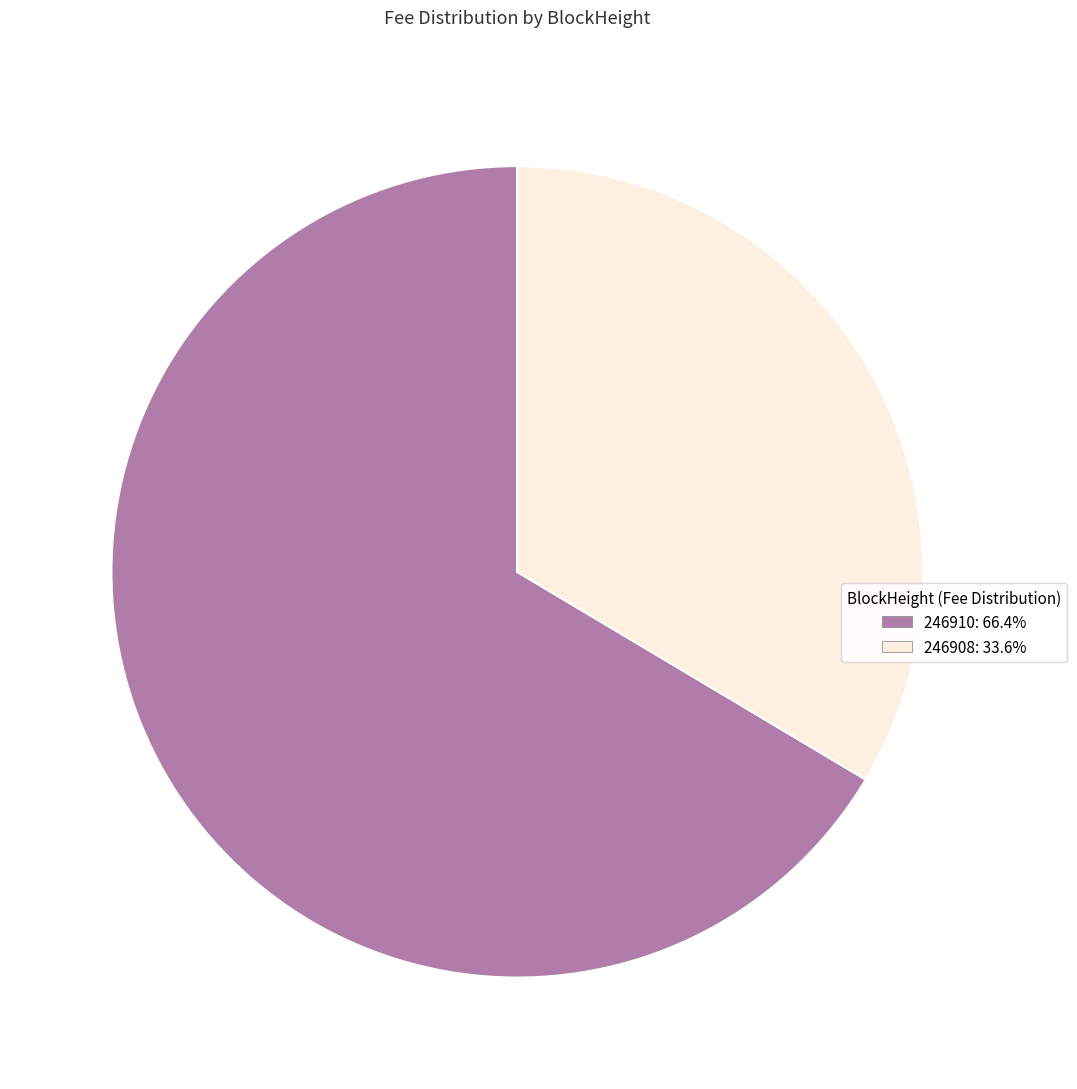

Is there a majority slice in this chart?

Yes